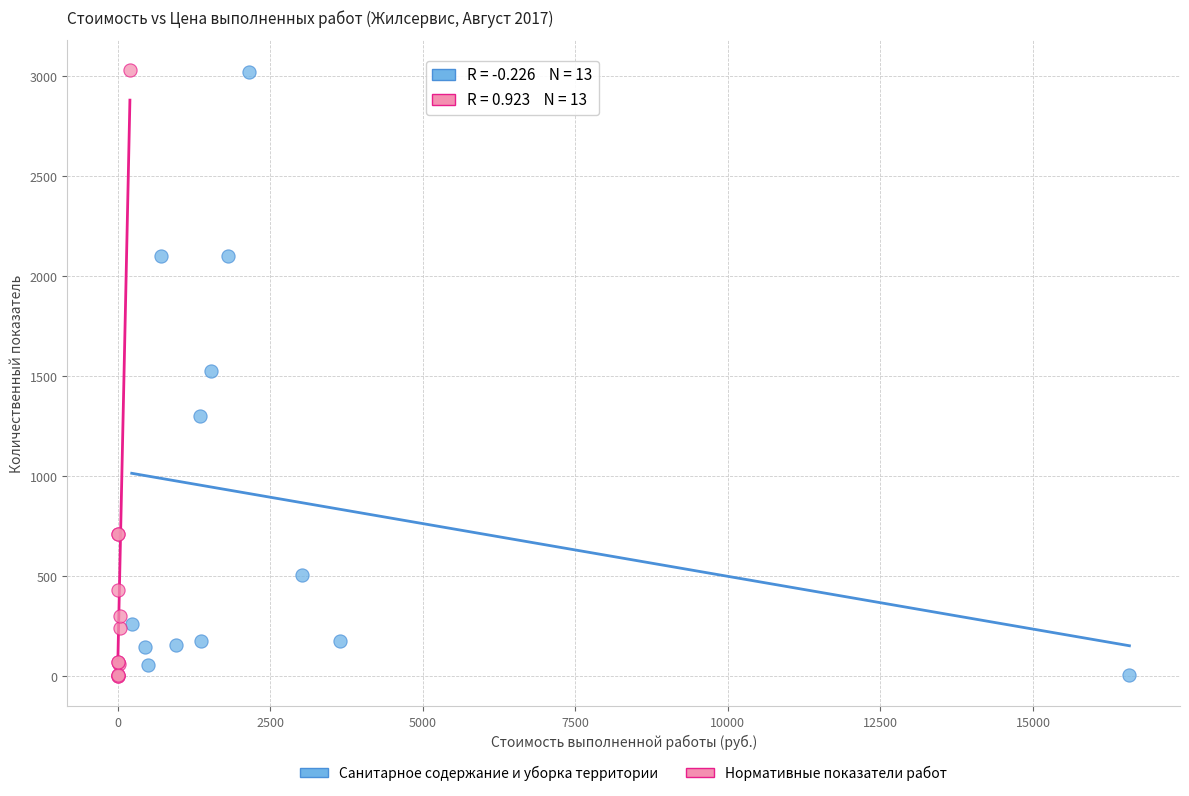

What are all the series names shown in the legend?

Санитарное содержание и уборка территории, Нормативные показатели работ